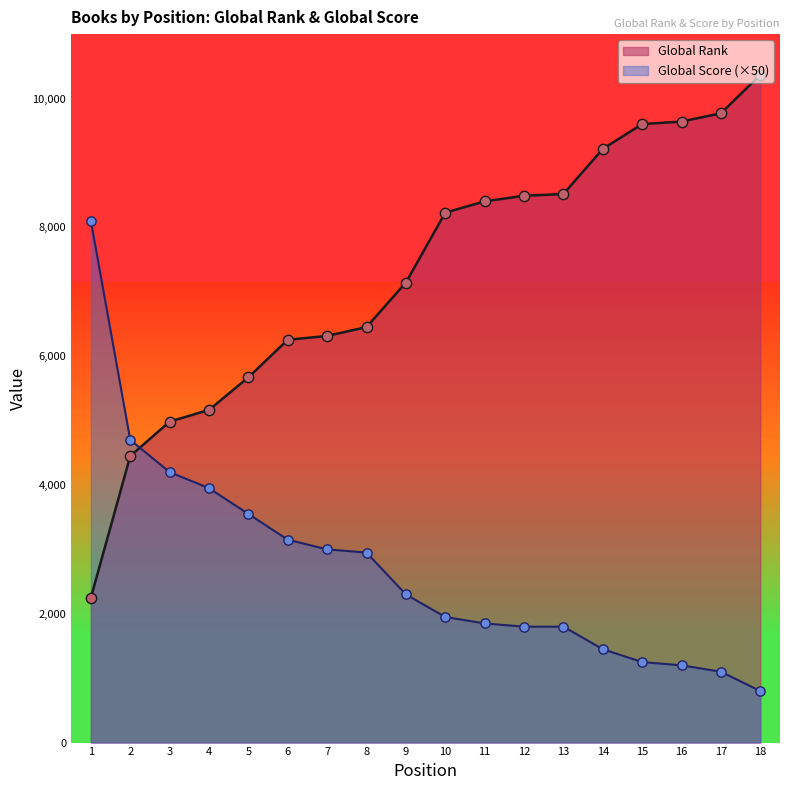

What is the total value across all series at 6?

9404